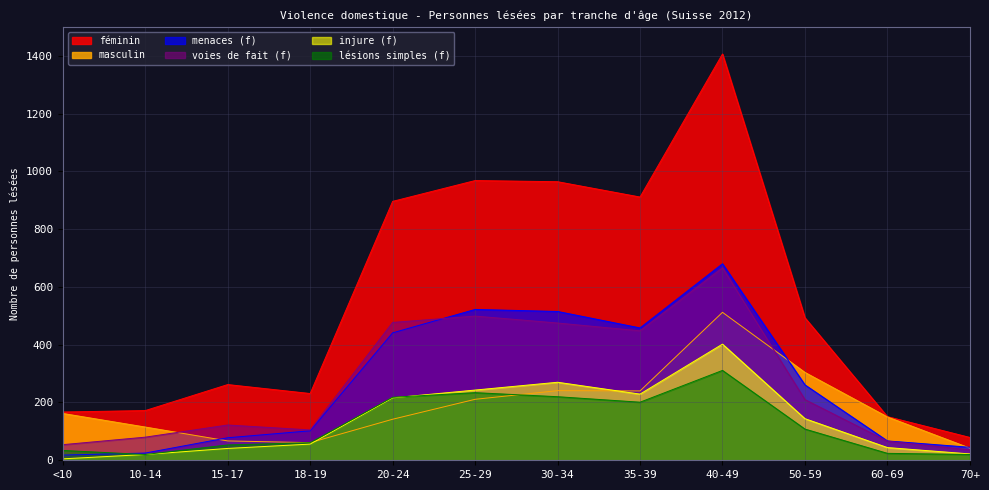

What is the value of the voies_fait_f point at the 10th from the left?

210